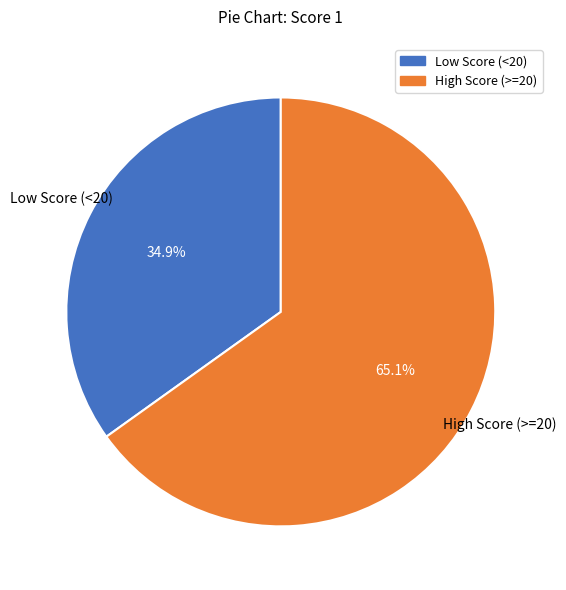

Is there any slice that represents more than half of the pie?

Yes